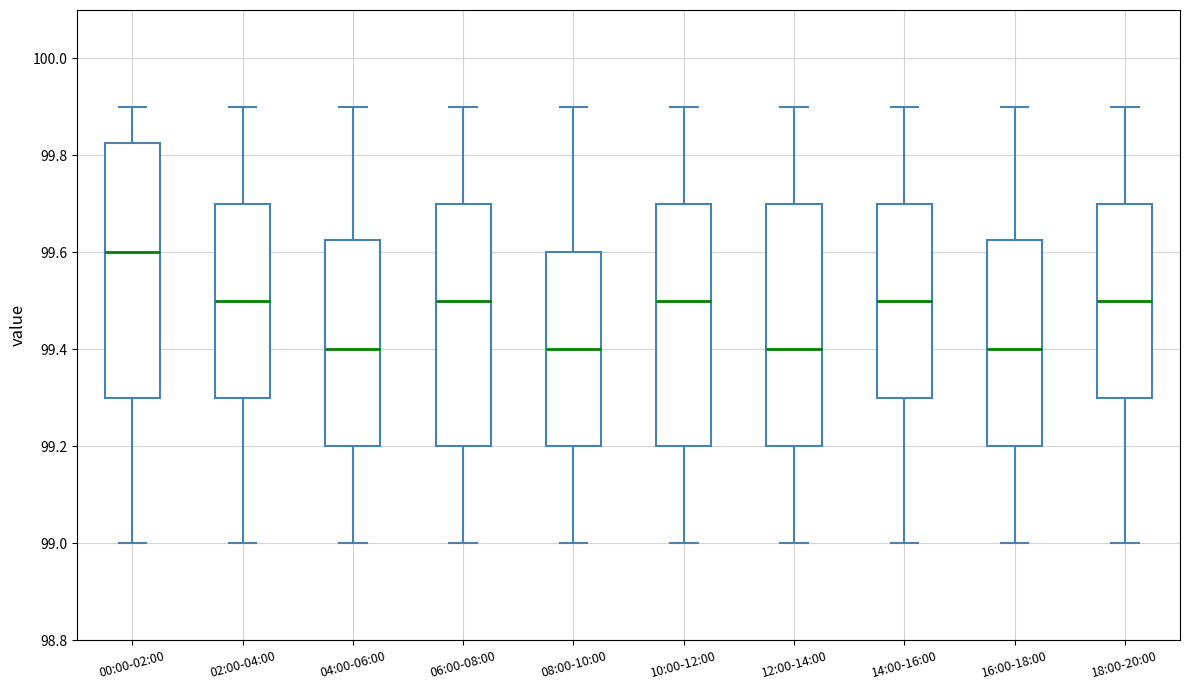

Reading left to right, transcribe this box plot: for each box, give where its median line is, the range the box spans, and where its two whiskers end, as read against the y-axis. The values are not printed on the chart, so give them approximately, as read against the axis.

00:00-02:00: median 99.60, box 99.30 to 99.82, whiskers 99.00 to 99.90
02:00-04:00: median 99.50, box 99.30 to 99.70, whiskers 99.00 to 99.90
04:00-06:00: median 99.40, box 99.20 to 99.62, whiskers 99.00 to 99.90
06:00-08:00: median 99.50, box 99.20 to 99.70, whiskers 99.00 to 99.90
08:00-10:00: median 99.40, box 99.20 to 99.60, whiskers 99.00 to 99.90
10:00-12:00: median 99.50, box 99.20 to 99.70, whiskers 99.00 to 99.90
12:00-14:00: median 99.40, box 99.20 to 99.70, whiskers 99.00 to 99.90
14:00-16:00: median 99.50, box 99.30 to 99.70, whiskers 99.00 to 99.90
16:00-18:00: median 99.40, box 99.20 to 99.62, whiskers 99.00 to 99.90
18:00-20:00: median 99.50, box 99.30 to 99.70, whiskers 99.00 to 99.90